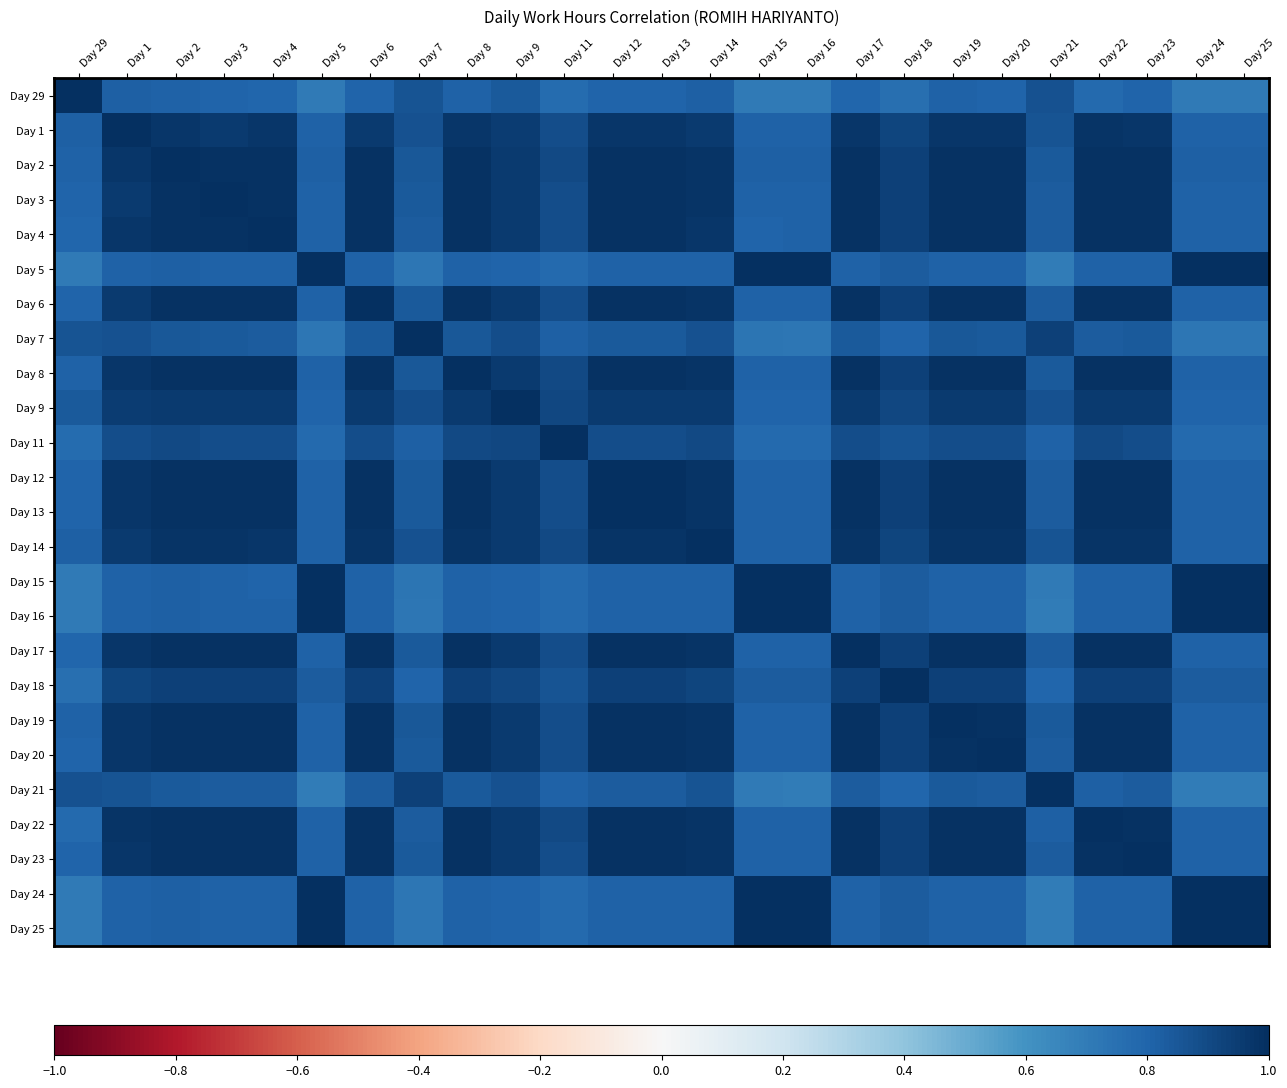

What is the smallest value displayed?

0.7